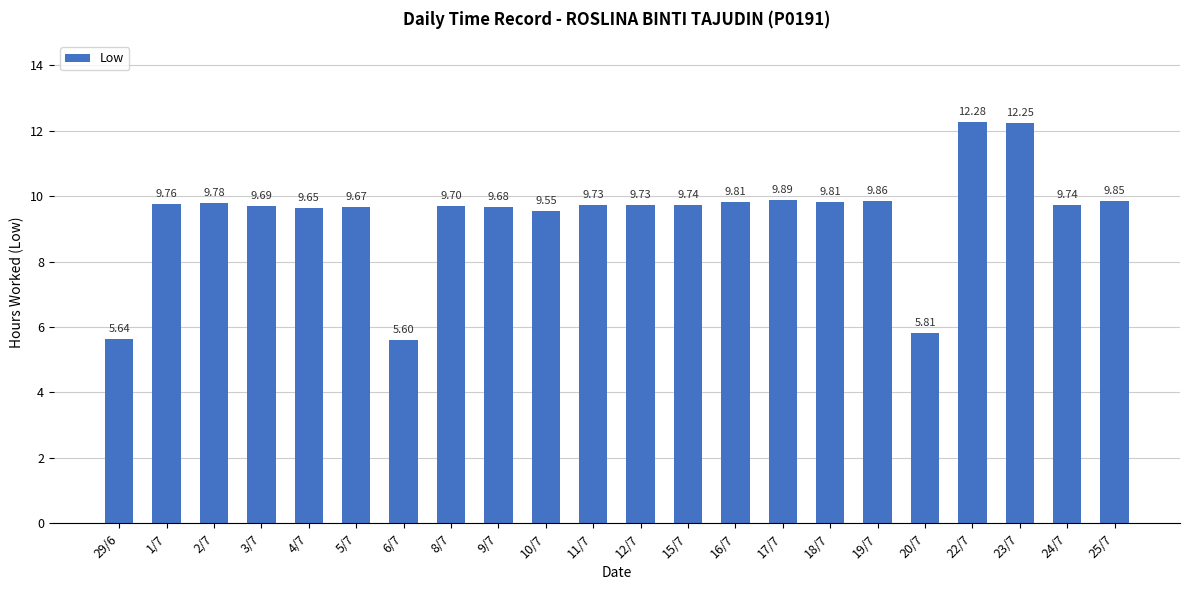

What is the sum of all values?

207.2